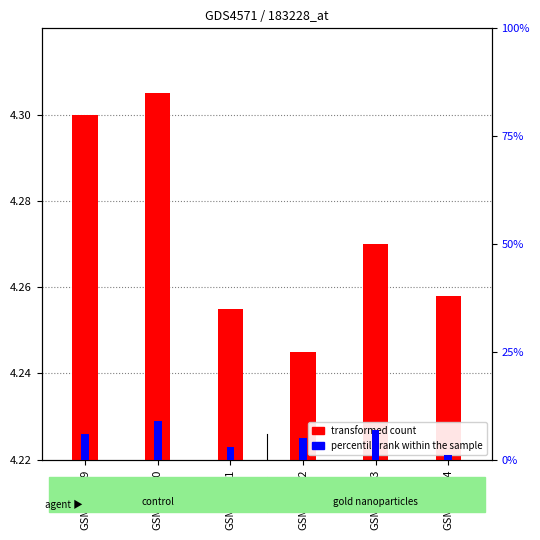

How many distinct data groups are displayed?

2